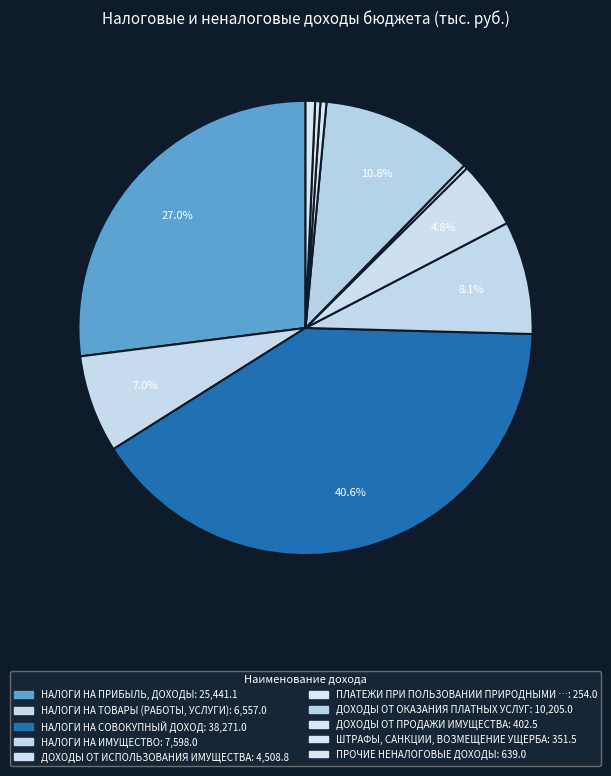

To the nearest percent, what is the average slice percentage?

10%